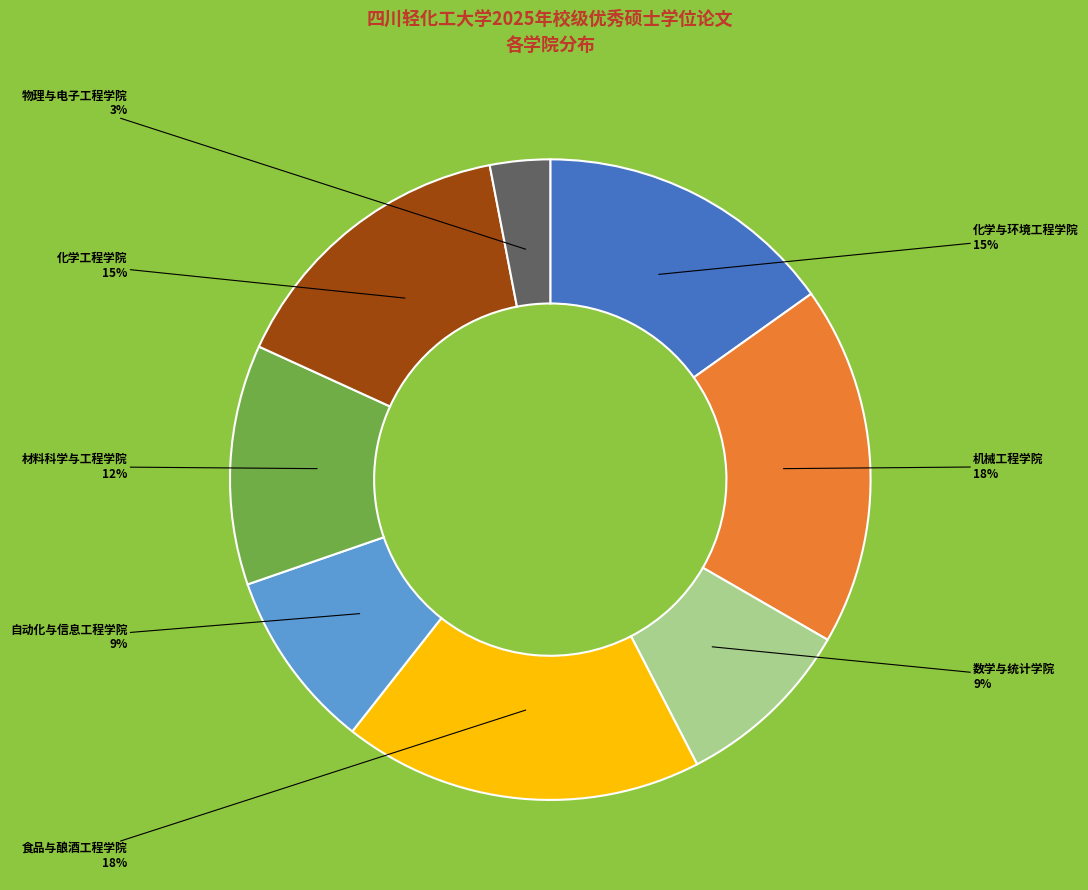

Which has a higher value, 材料科学与工程学院 or 自动化与信息工程学院?

材料科学与工程学院